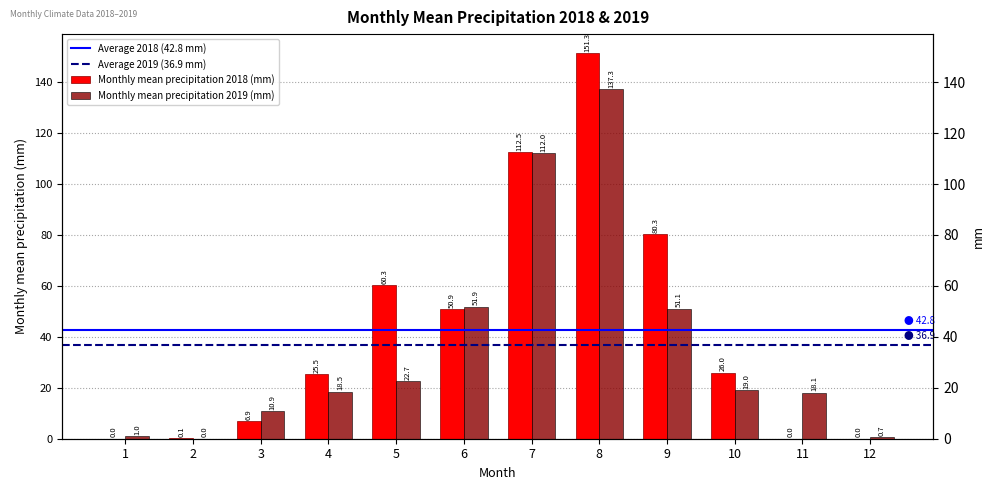

At 4, list the series in order from largest to smallest.

Monthly mean precipitation 2018 (mm), Monthly mean precipitation 2019 (mm)